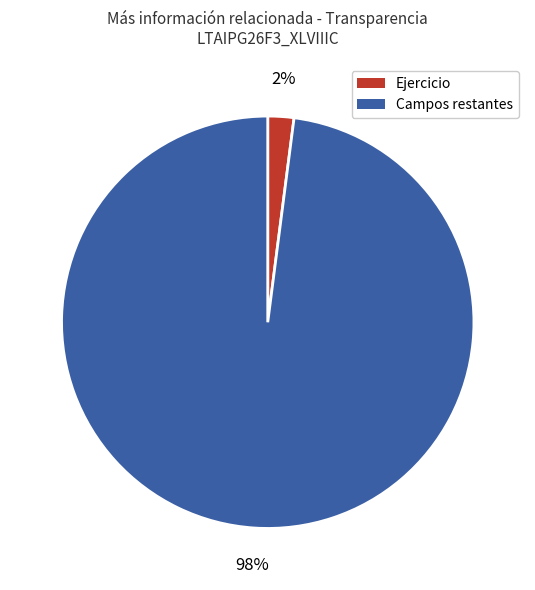

To the nearest percent, what is the difference between the largest and smallest slice percentages?

96%